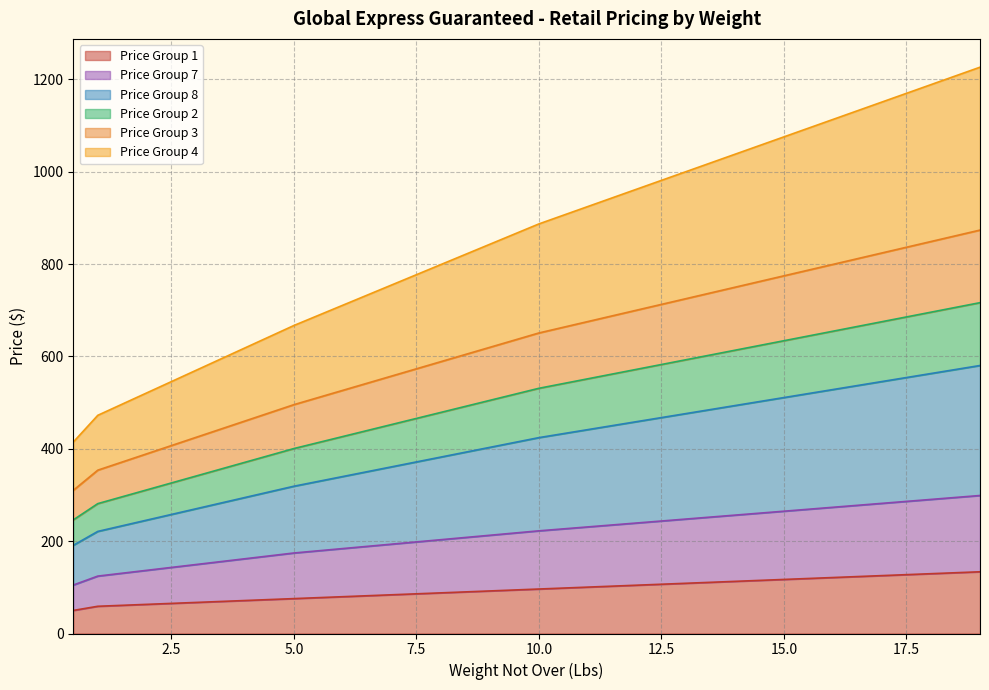

Is it true that Price Group 1 equals 108.8 at 13?

True